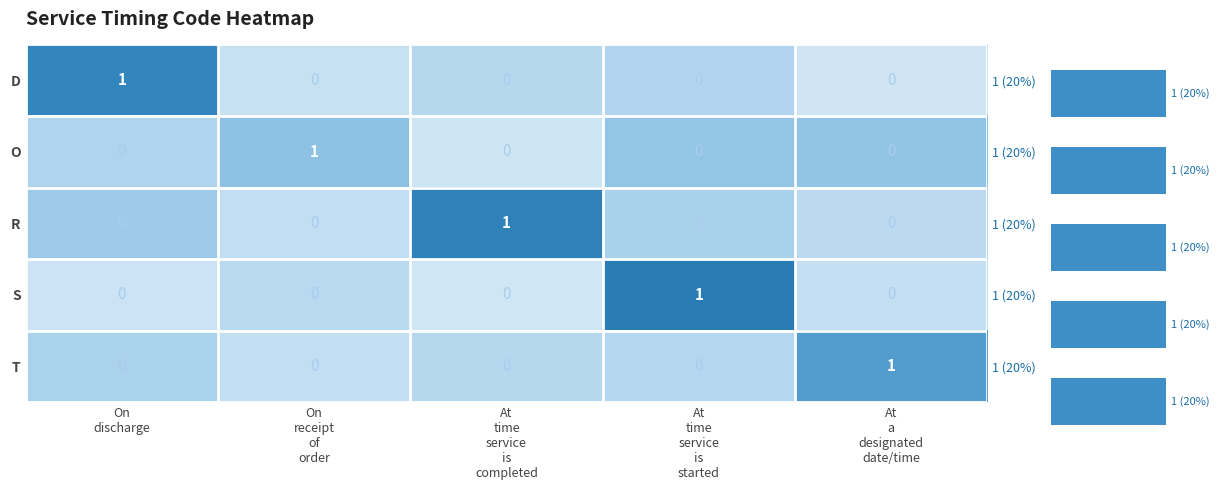

Where is T nearest to the value 0?

On receipt of order